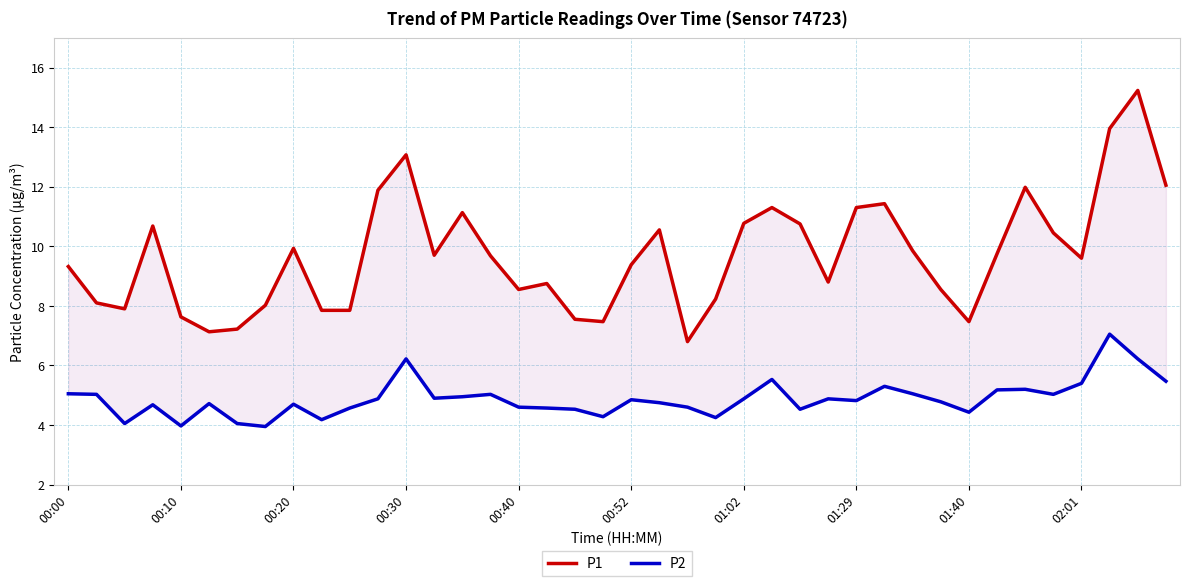

List the series in order of their peak value, lowest first.

P2, P1